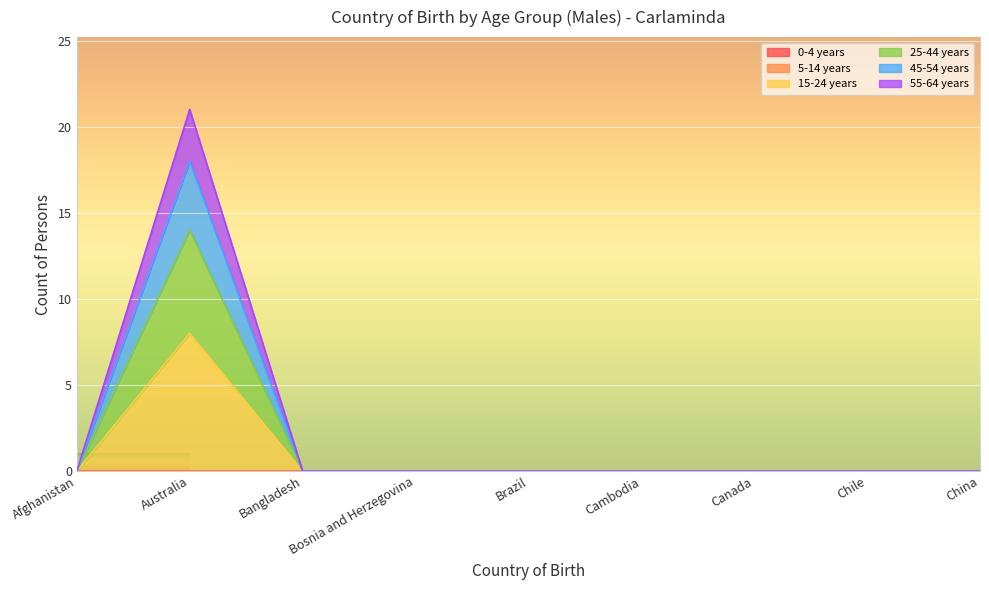

How many 15-24 years values are between 0 and 1?

8